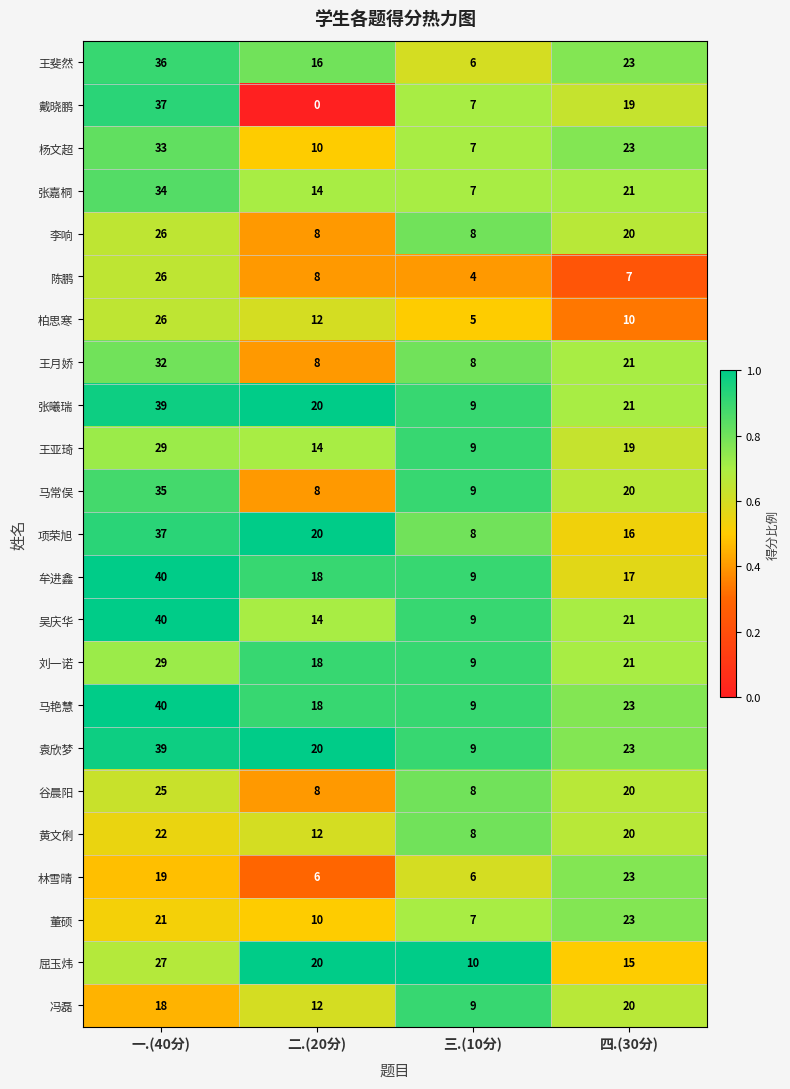

What is the average value of the 王月娇 series?

17